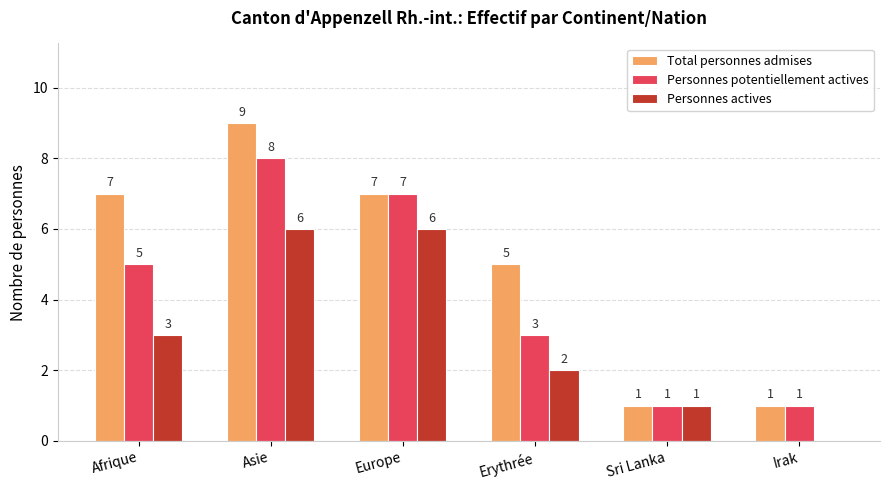

What is the sum of all Personnes potentiellement actives values?

25